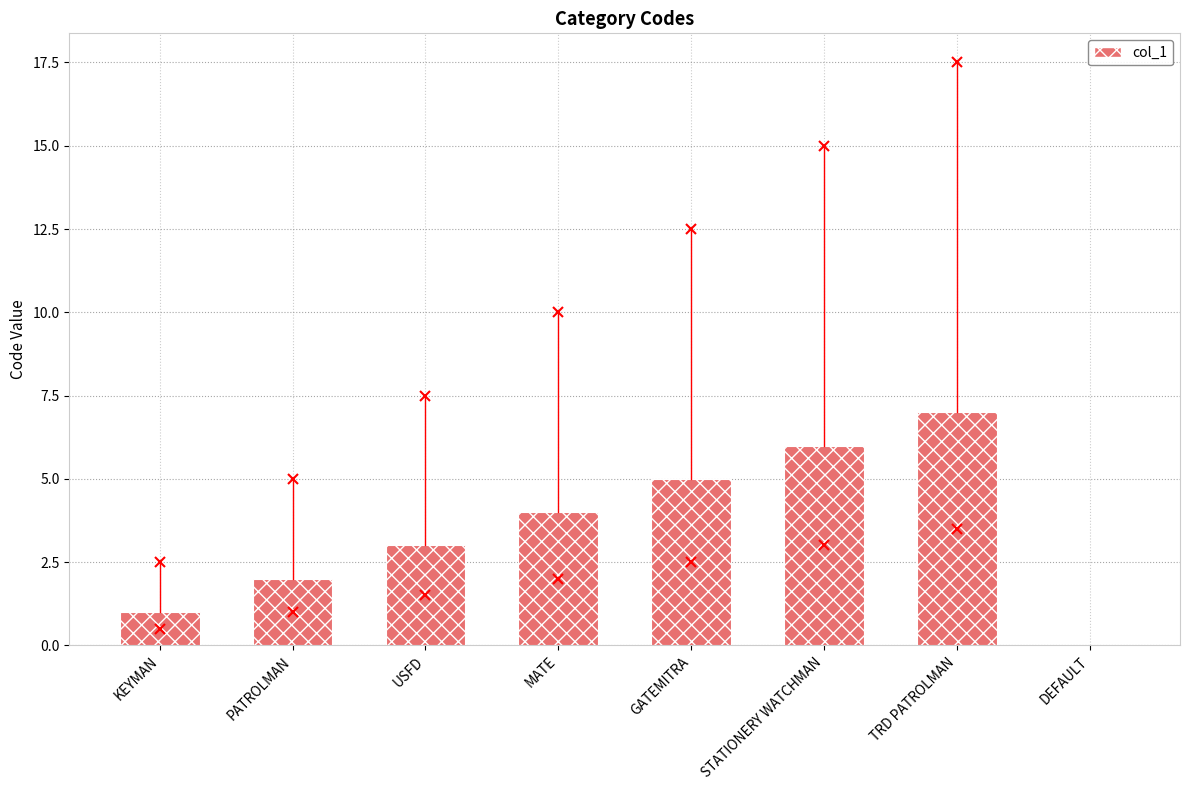

Where is the data nearest to the value 3?

USFD